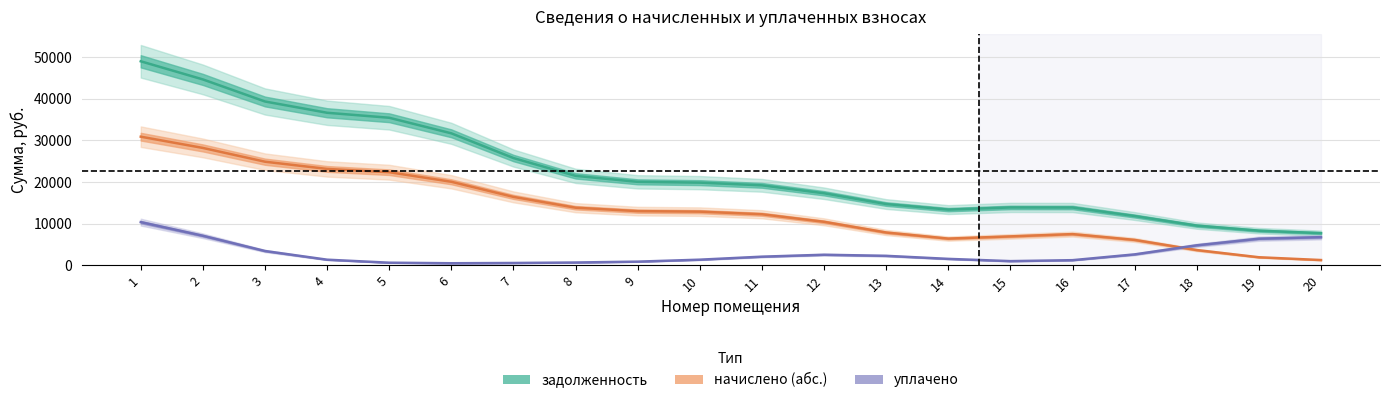

Where does the уплачено series first go above 2019?

1